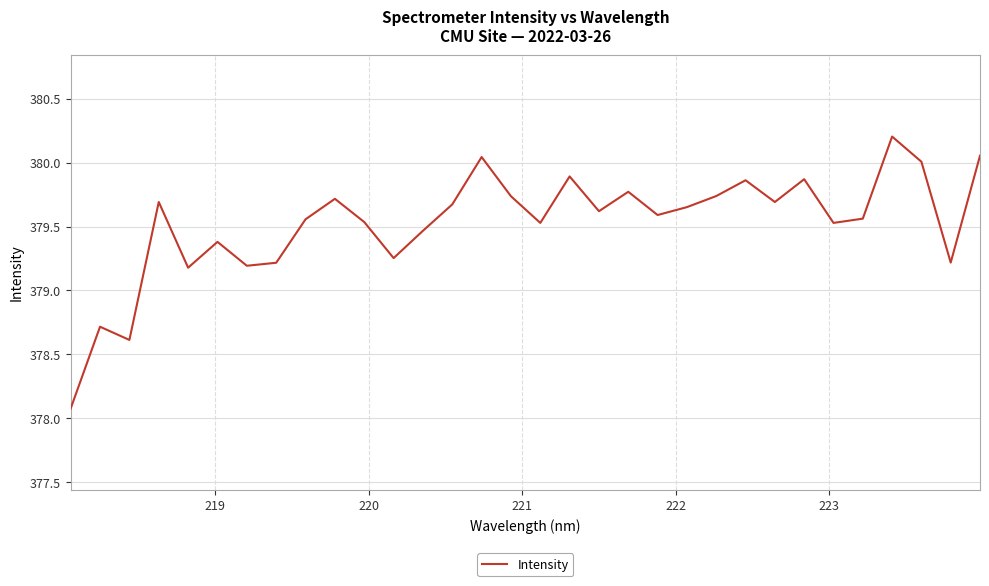

What is the difference between the maximum and minimum values?

2.1